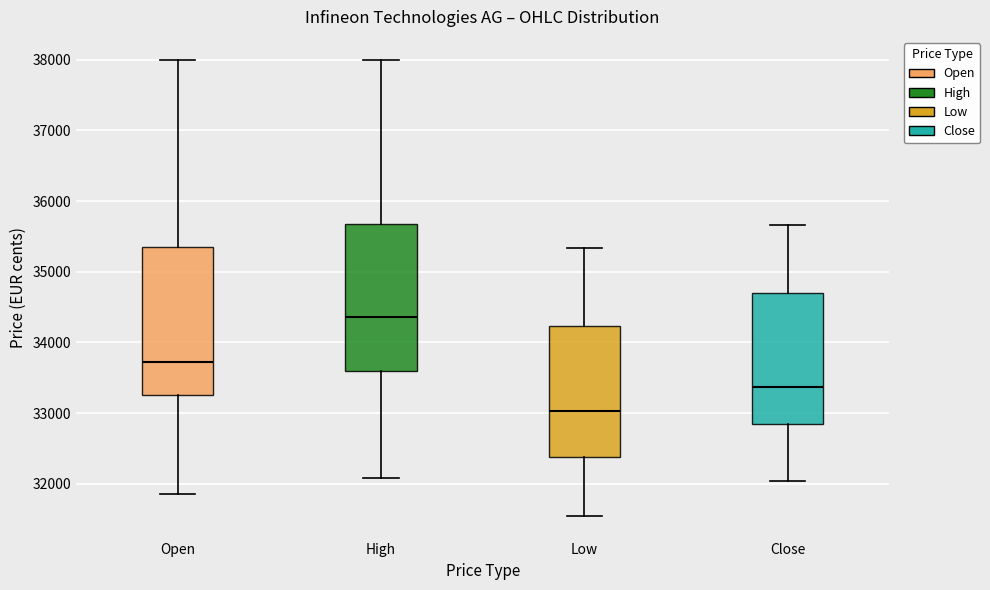

Where is the upper edge of the box for Close on the y-axis? The values are not printed on the chart, so give them approximately, as read against the axis.

34700